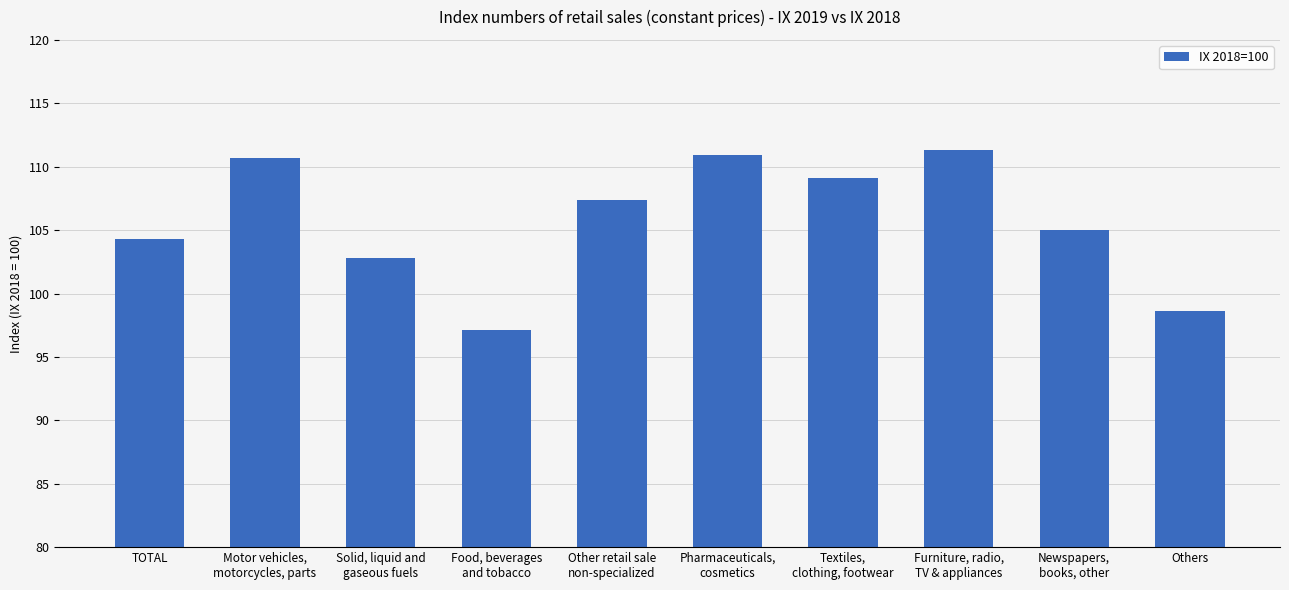

What is the minimum value shown in the chart?

97.1